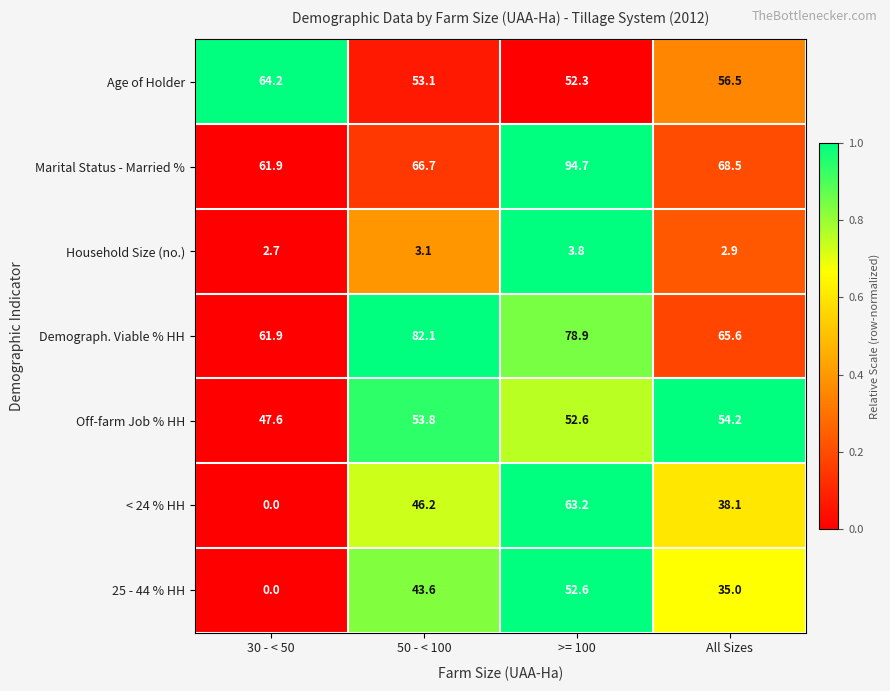

Which category has the highest value in the 25 - 44 % HH series?

>= 100